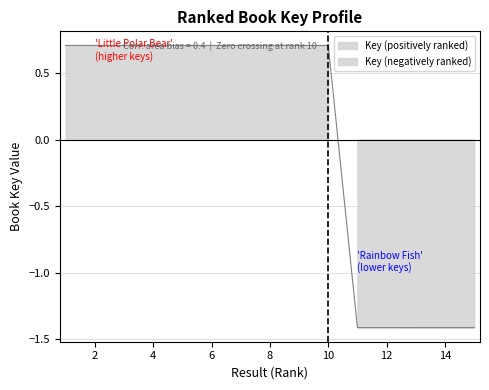

List the labels in order of value, largest first.

1, 2, 3, 4, 5, 6, 7, 8, 9, 10, 11, 12, 13, 14, 15